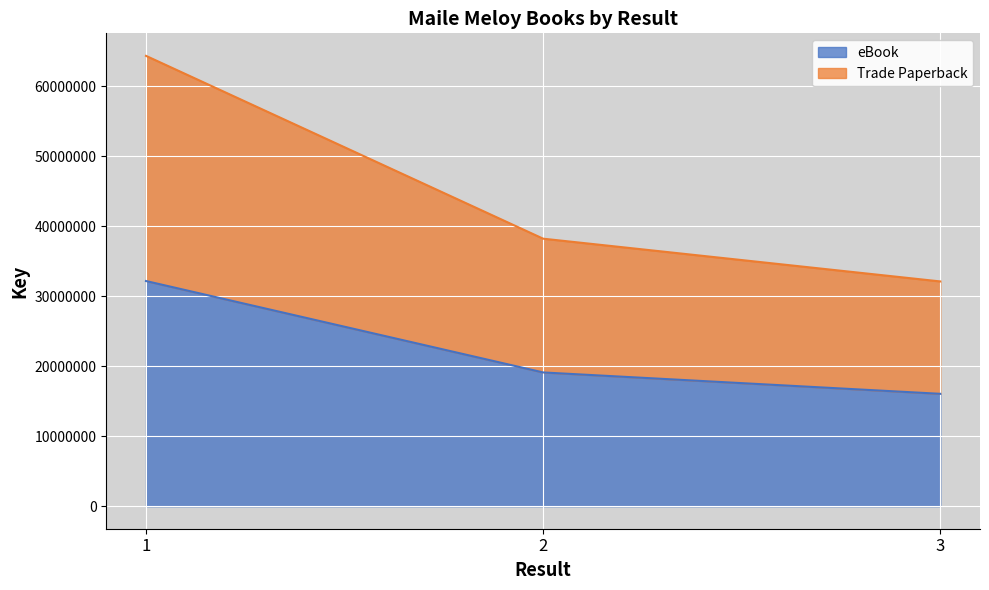

At which label is eBook closest to 24101839?

2